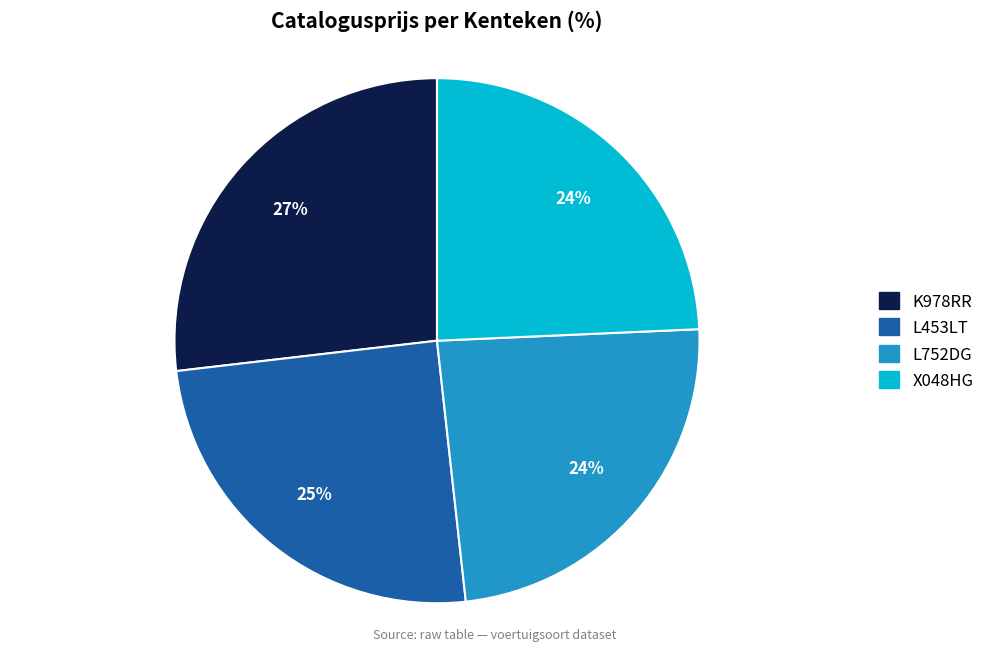

Which slice is the largest?

K978RR